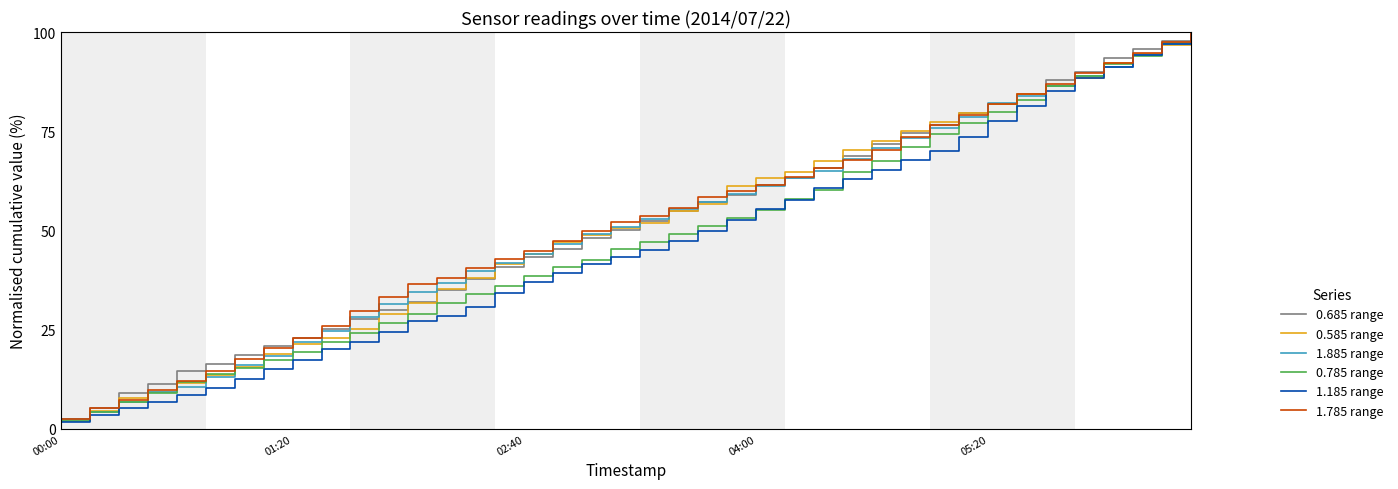

Which series has the widest spread of values?

1.185 range